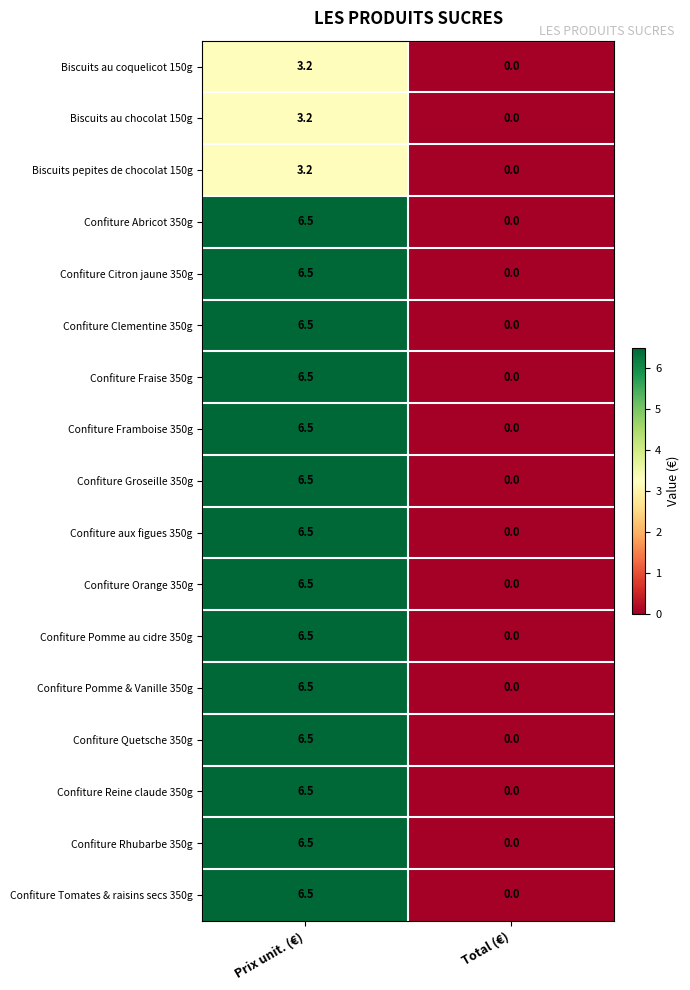

Which category has the lowest value in the Confiture Pomme au cidre 350g series?

Total (€)